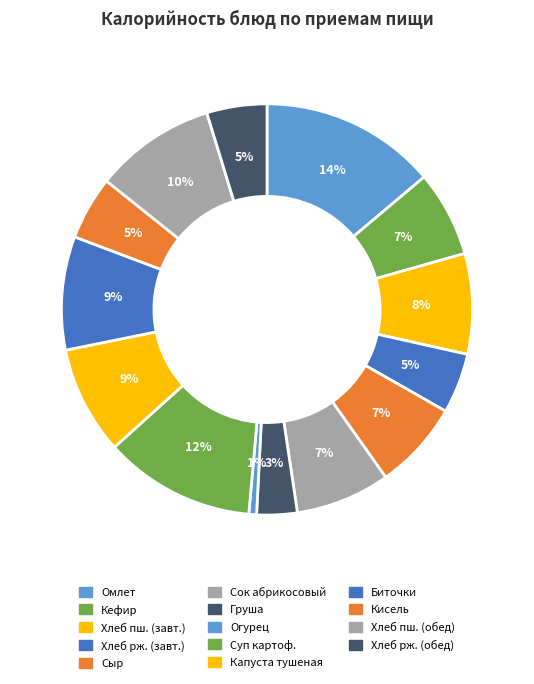

Is there any slice that represents more than half of the pie?

No